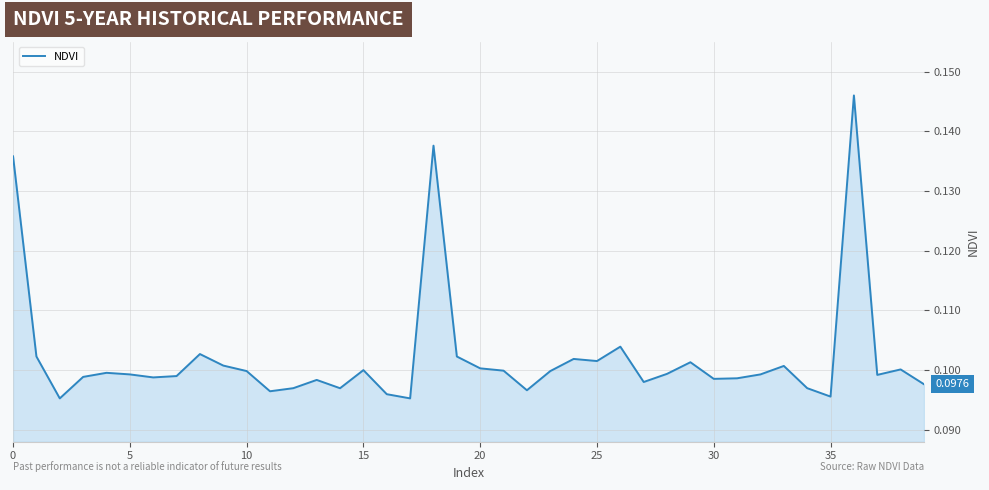

Reading left to right, extract all data points from this chart.

0.1	0.1	0.1	0.1	0.1	0.1	0.1	0.1	0.1	0.1	0.1	0.1	0.1	0.1	0.1	0.1	0.1	0.1	0.1	0.1	0.1	0.1	0.1	0.1	0.1	0.1	0.1	0.1	0.1	0.1	0.1	0.1	0.1	0.1	0.1	0.1	0.1	0.1	0.1	0.1